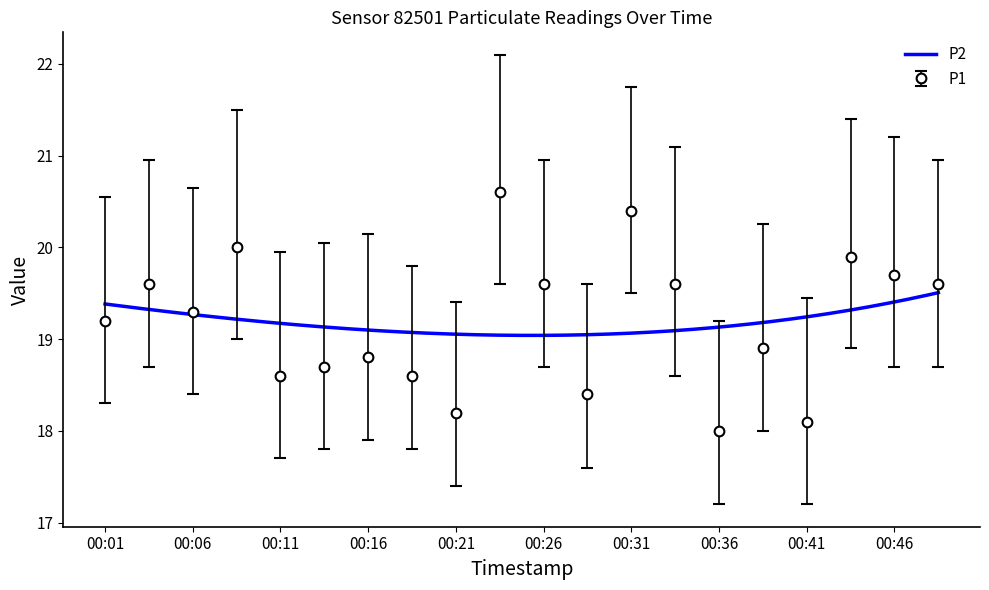

True or false: P0 and P1 intersect in this chart.

False